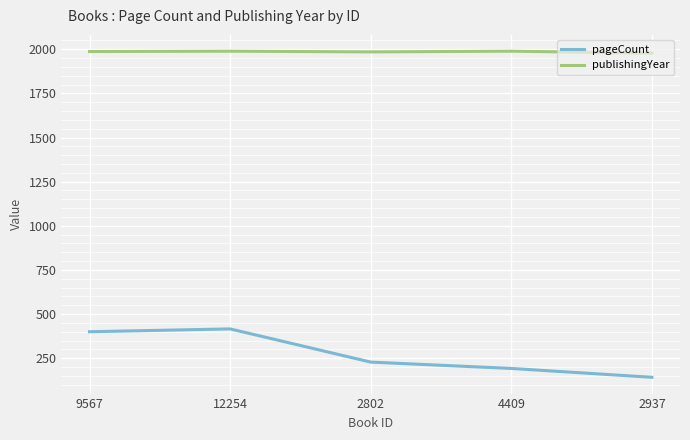

True or false: publishingYear and pageCount cross at least once.

False